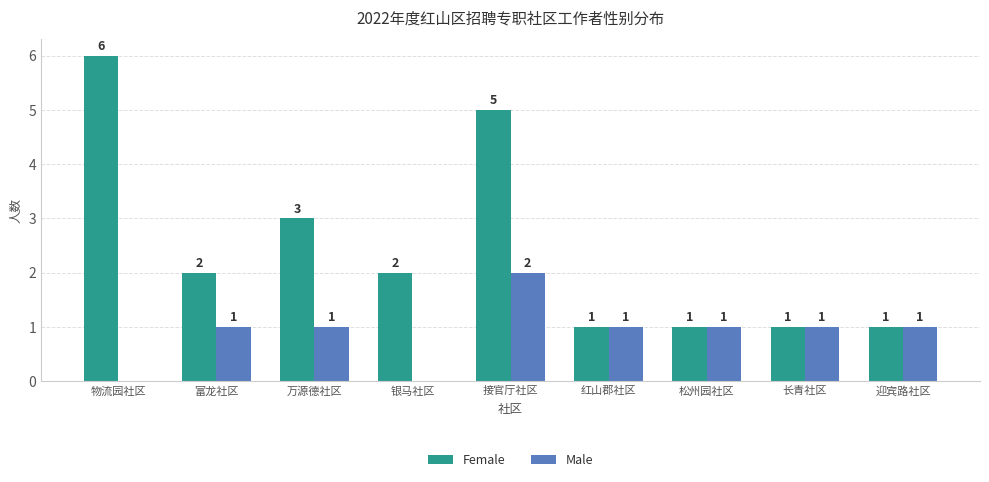

Which series changed the most between 万源德社区 and 红山郡社区?

Female